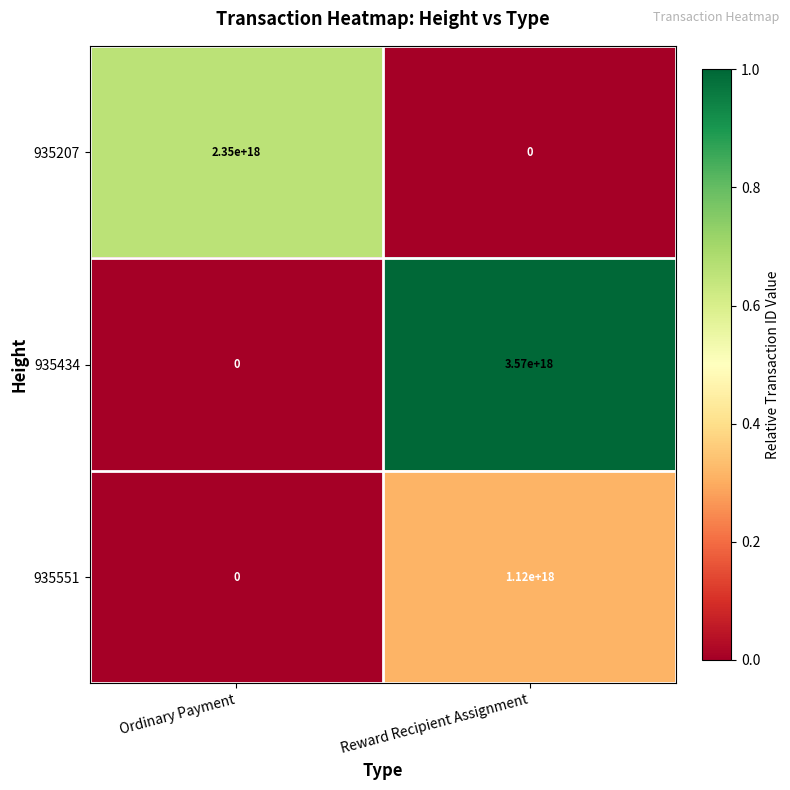

List the series in order of their peak value, lowest first.

935551, 935207, 935434